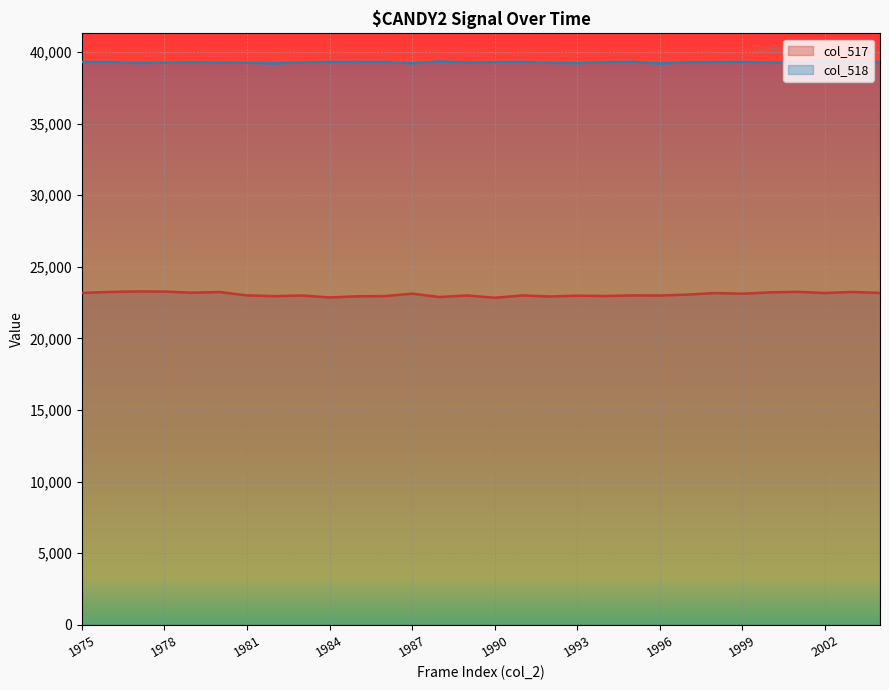

True or false: col_517 and col_518 intersect in this chart.

False